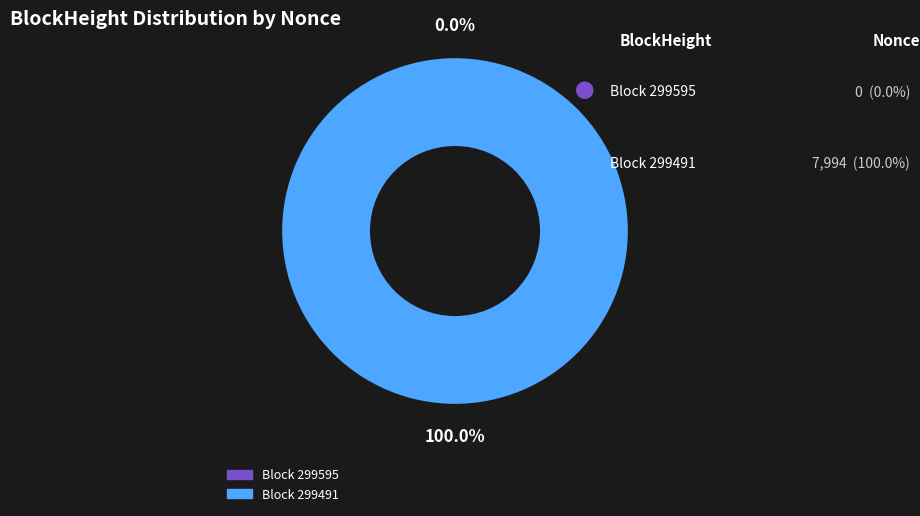

What is the smallest slice in the pie chart?

299595